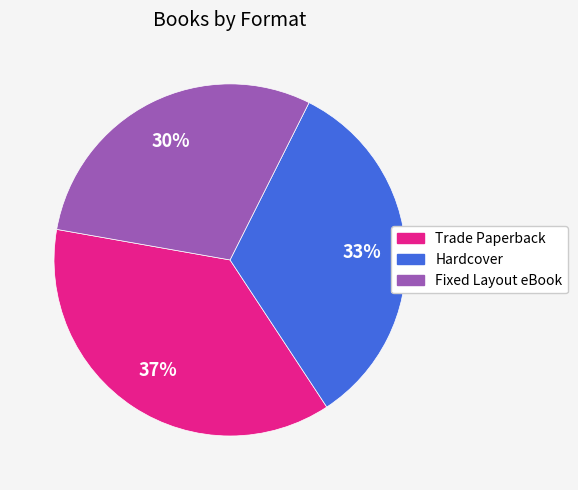

What is the ratio of the value at Fixed Layout eBook to the value at Hardcover?

0.9